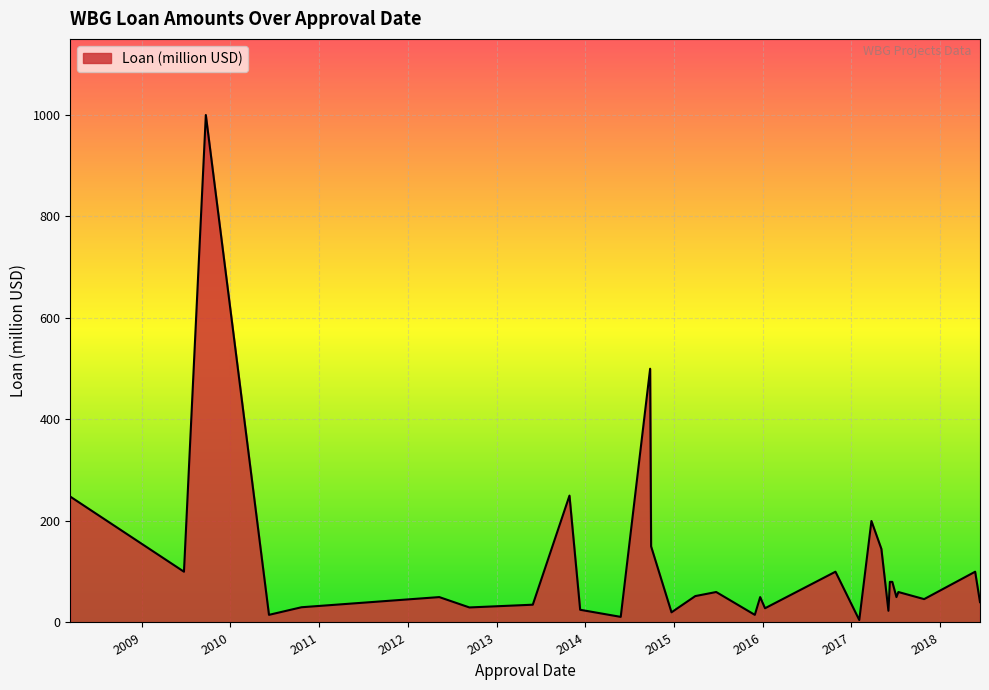

What is the change in value from 2015-11-30 to 2013-05-30?

+20.0